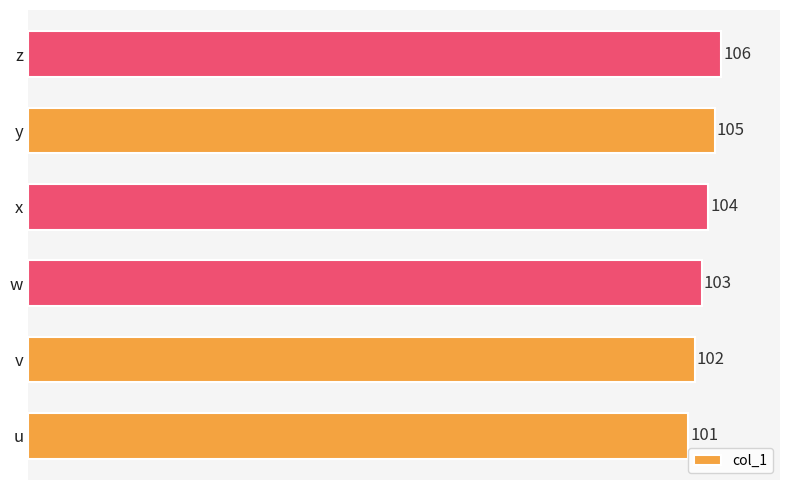

Reading top to bottom, what are all the values shown in this chart?

106	105	104	103	102	101